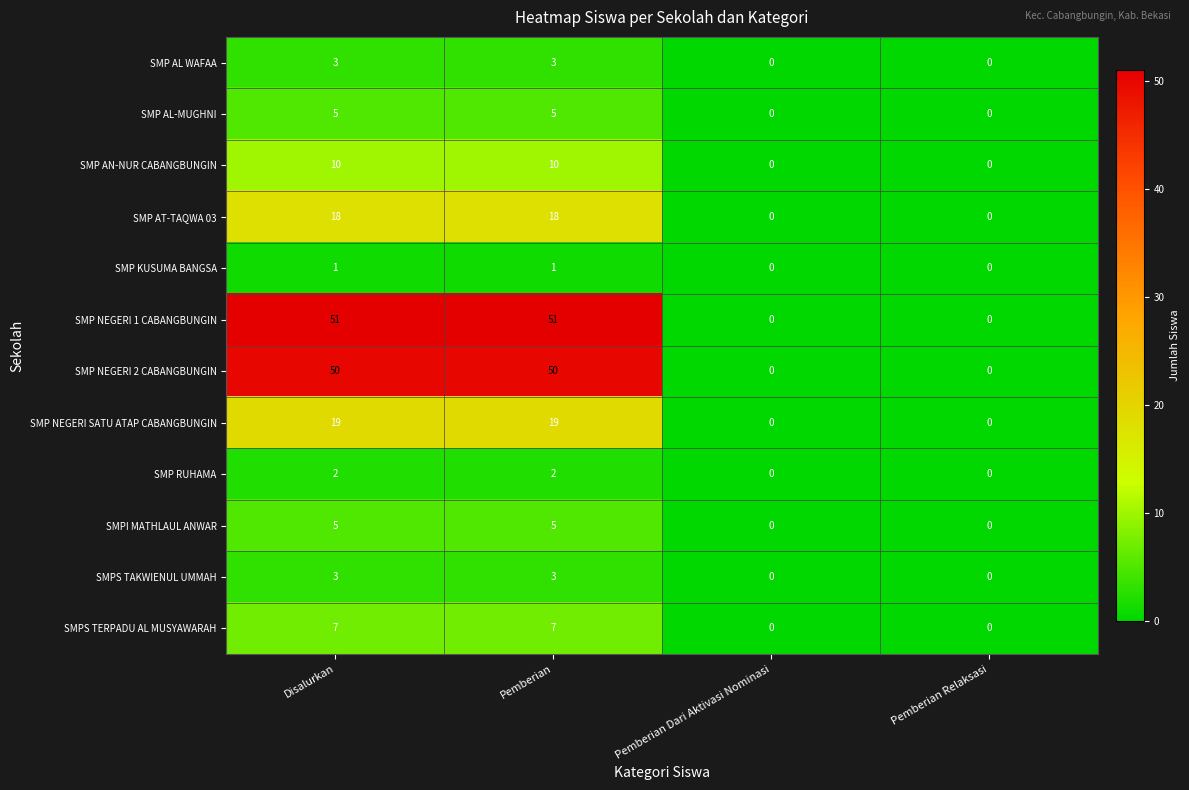

Count the number of categories in the chart.

4